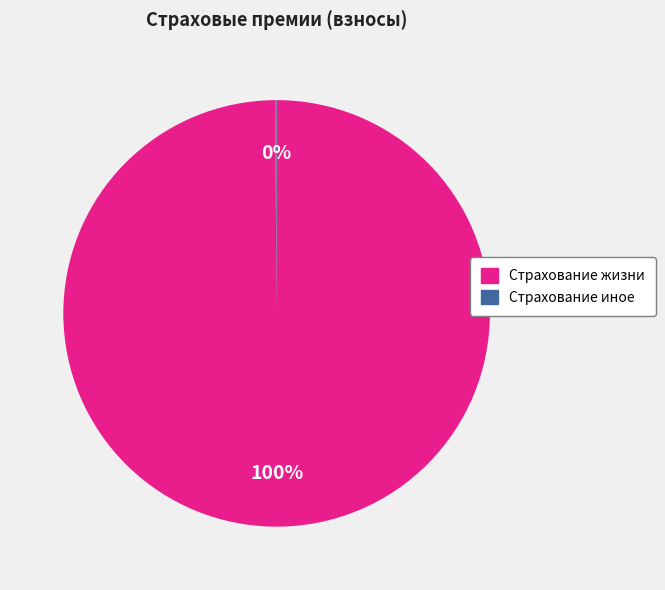

To the nearest percent, what is the average slice percentage?

50%